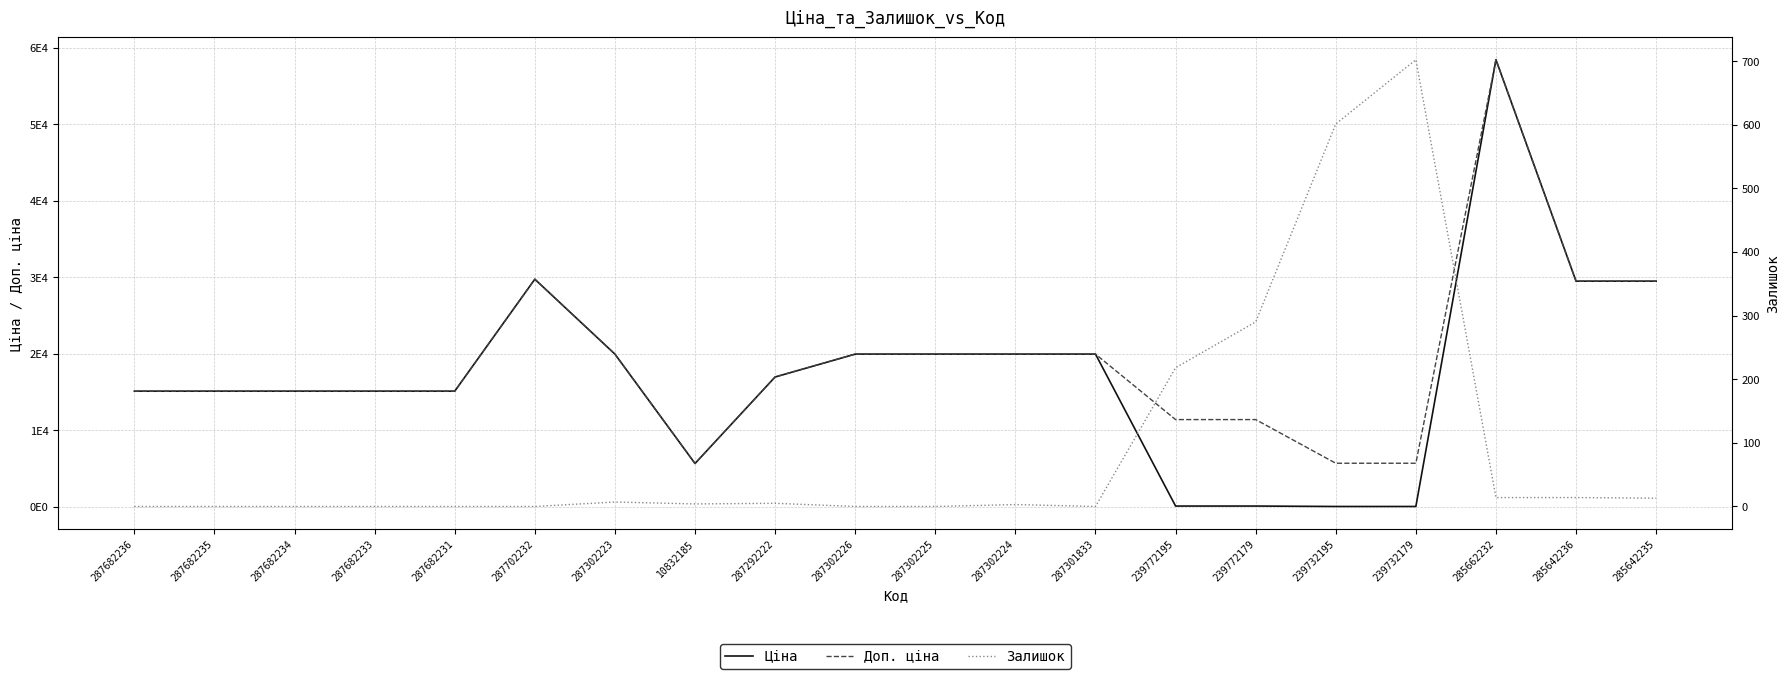

Where is the first local maximum for Ціна?

287702232